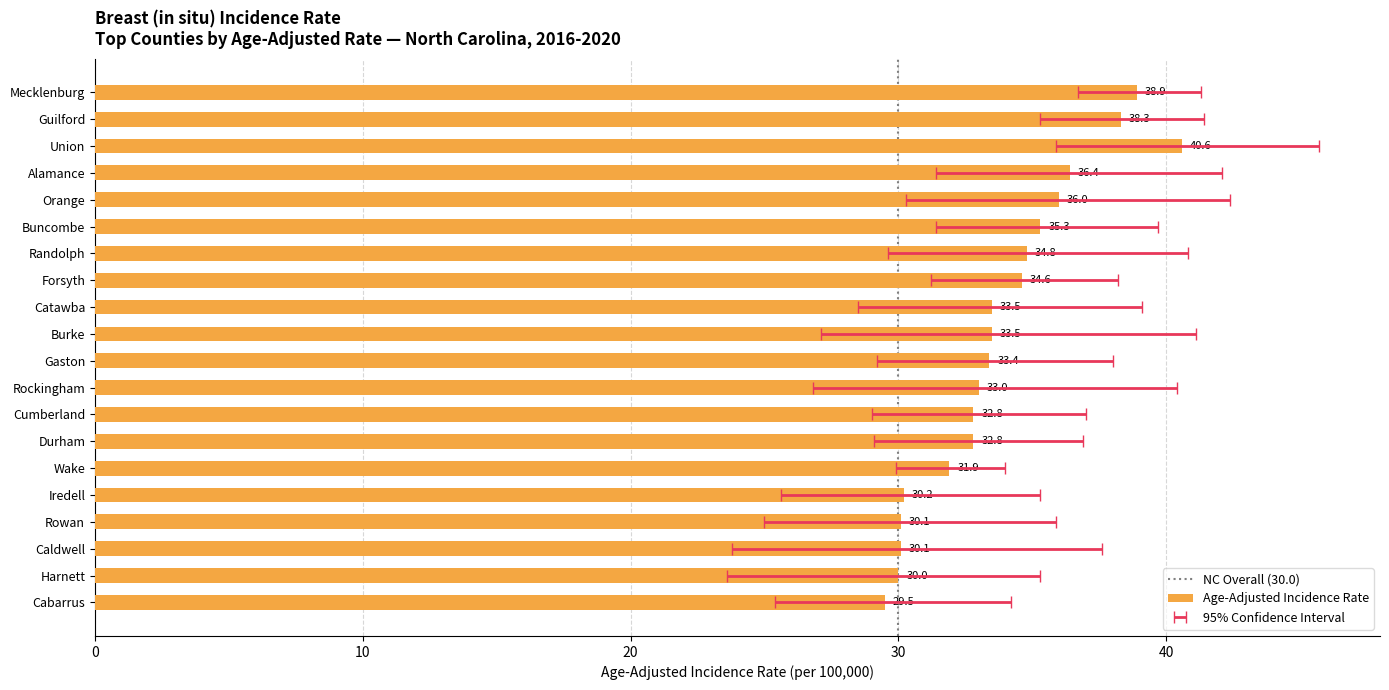

What is the value of the Age-Adjusted Incidence Rate bar at the 1st from the left?

38.9